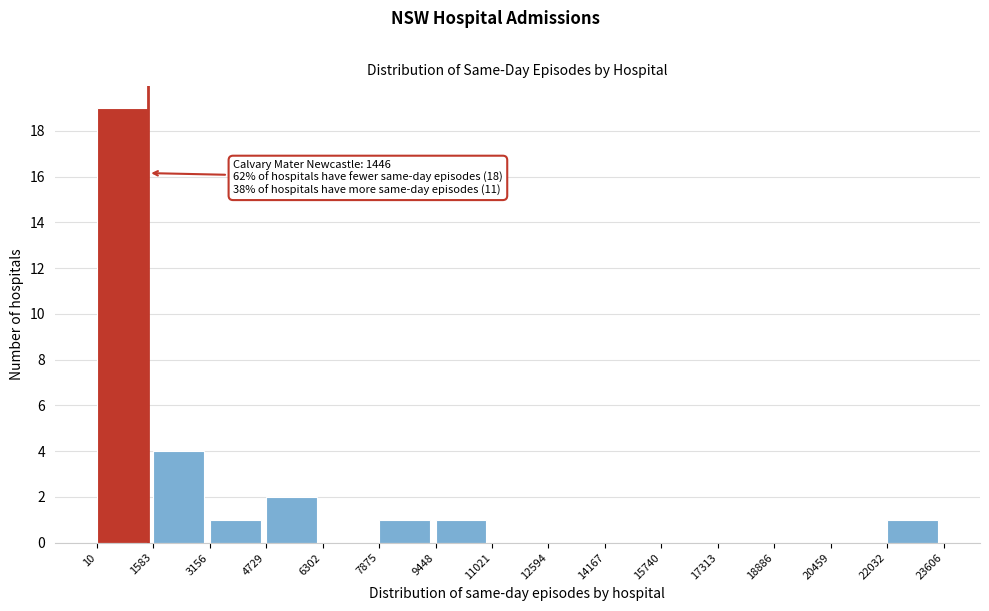

Over which range of the x-axis is the bar tallest?

10 to 1583